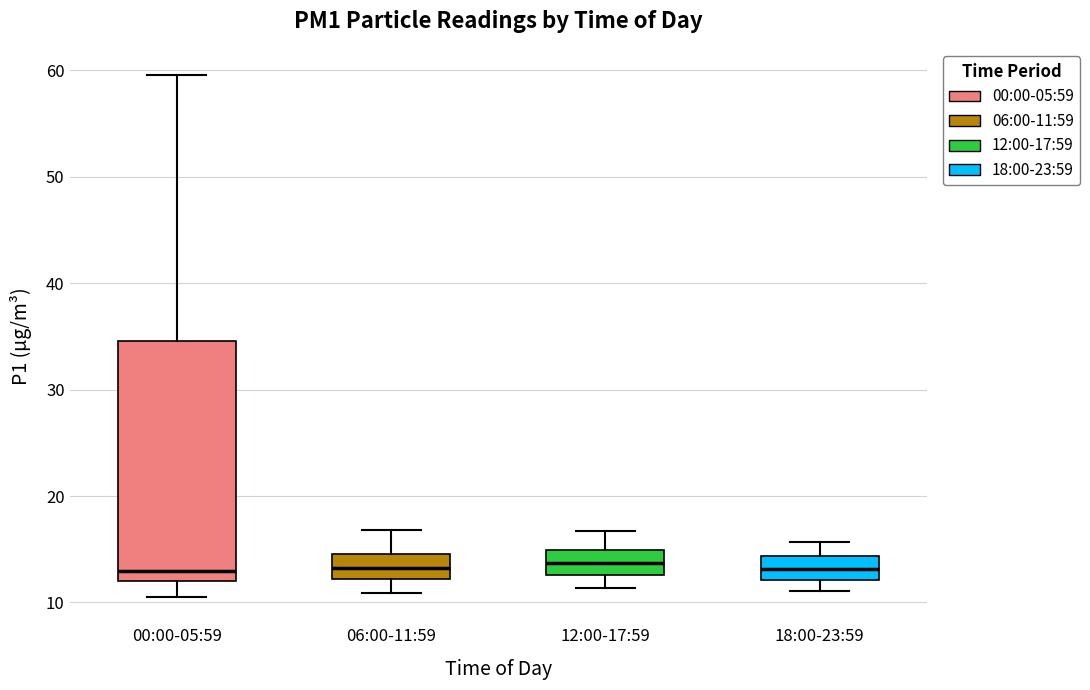

Reading left to right, transcribe this box plot: for each box, give where its median line is, the range the box spans, and where its two whiskers end, as read against the y-axis. The values are not printed on the chart, so give them approximately, as read against the axis.

00:00-05:59: median 13, box 12 to 35, whiskers 11 to 60
06:00-11:59: median 13, box 12 to 15, whiskers 11 to 17
12:00-17:59: median 14, box 13 to 15, whiskers 11 to 17
18:00-23:59: median 13, box 12 to 14, whiskers 11 to 16